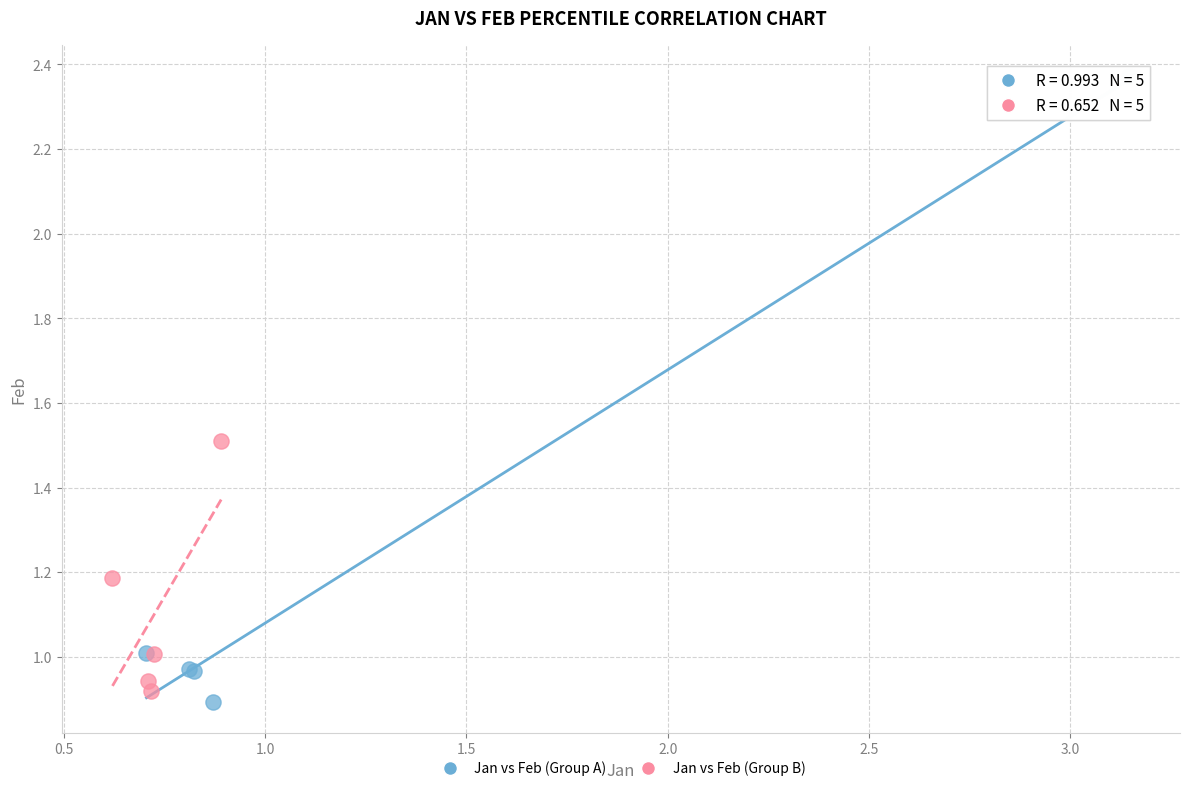

Which series has the largest Y range (max minus min)?

Jan vs Feb (Group A)